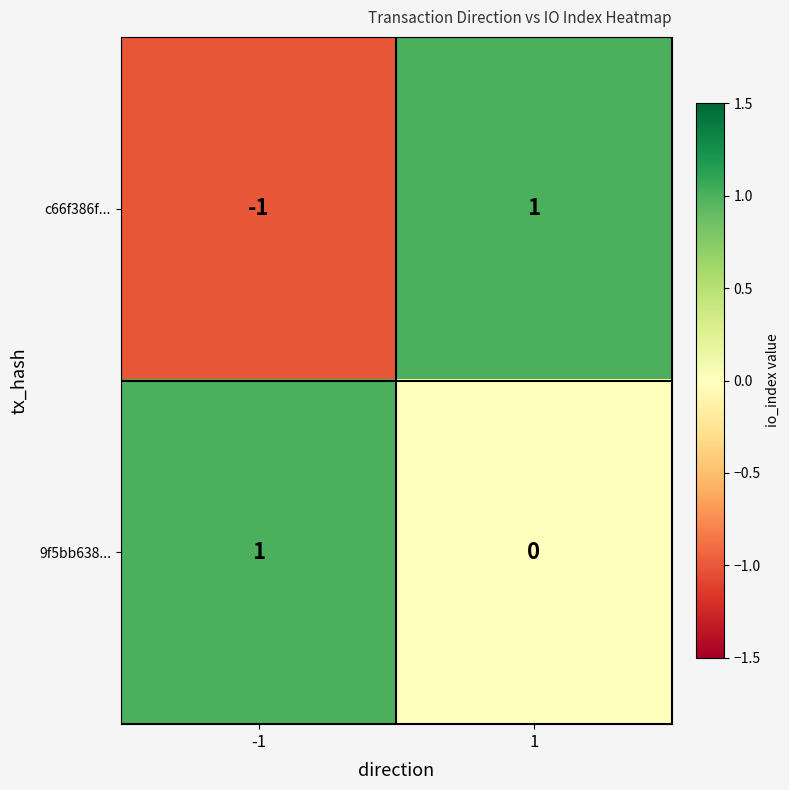

The value of c66f386f... at -1 is -1. True or false?

True